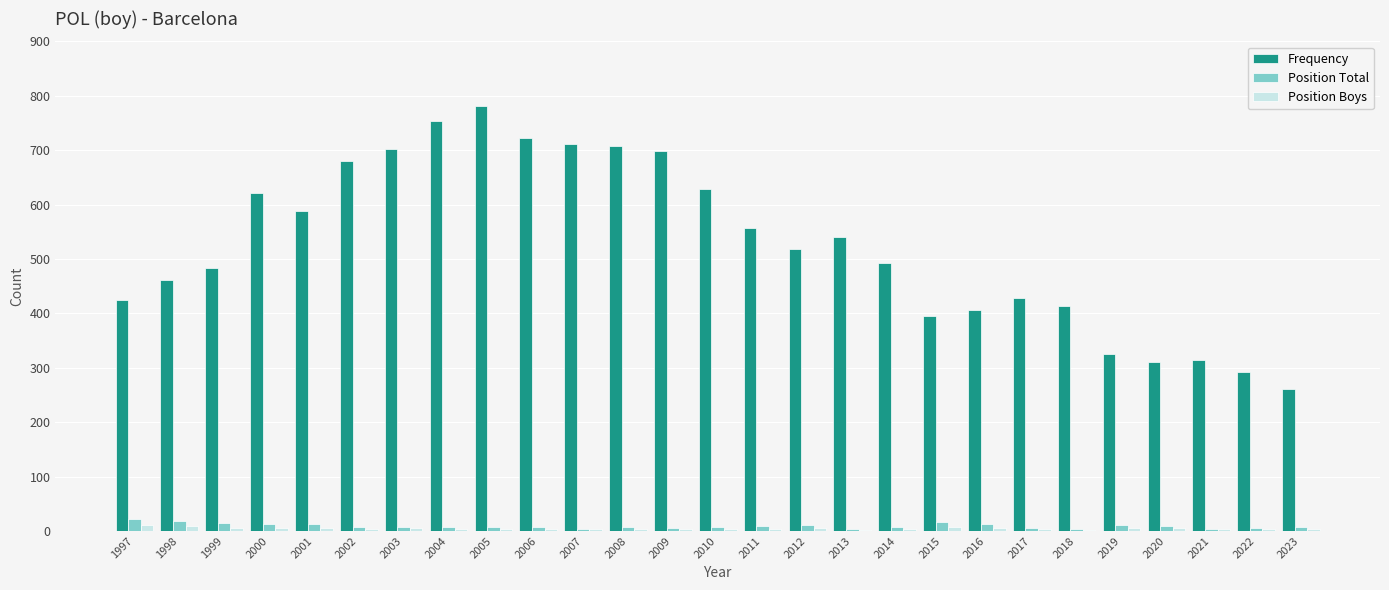

What is the maximum value for Position Total?

21